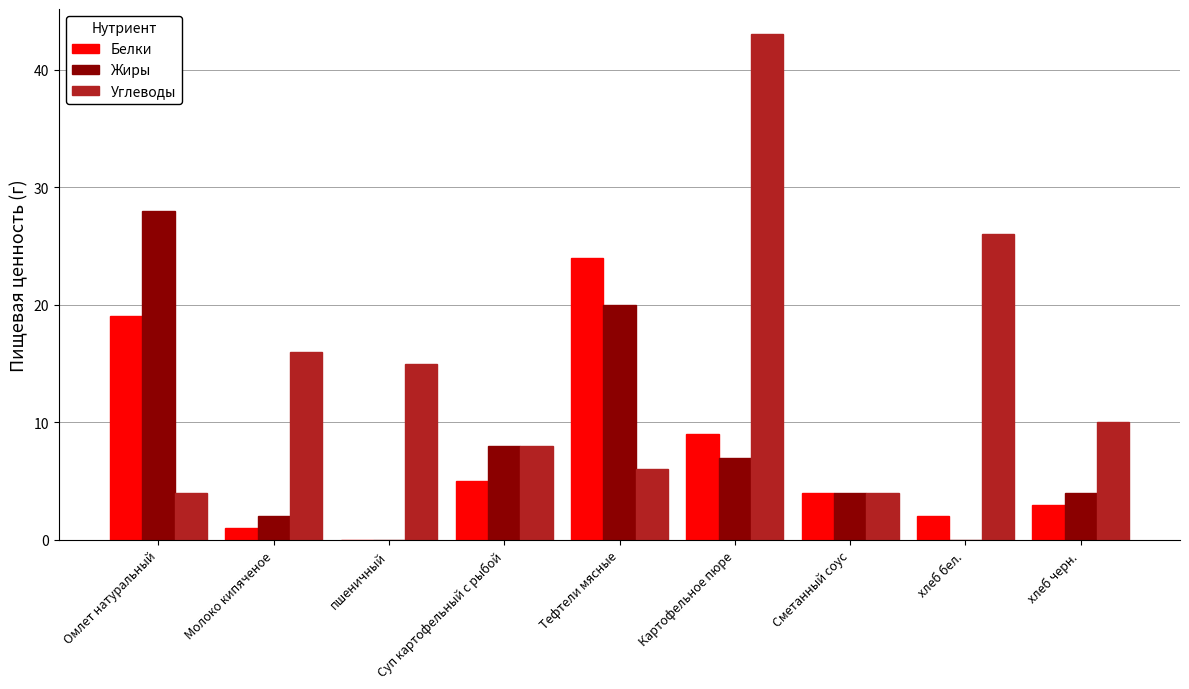

How many categories are shown in the chart?

9